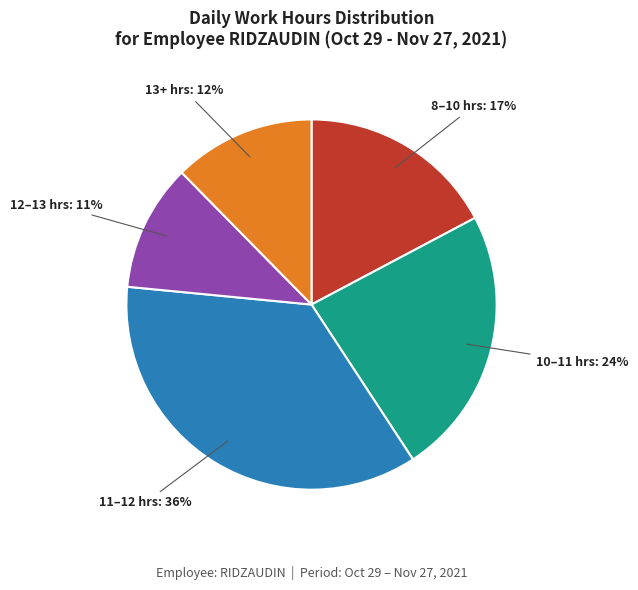

Does any single category account for the majority?

No